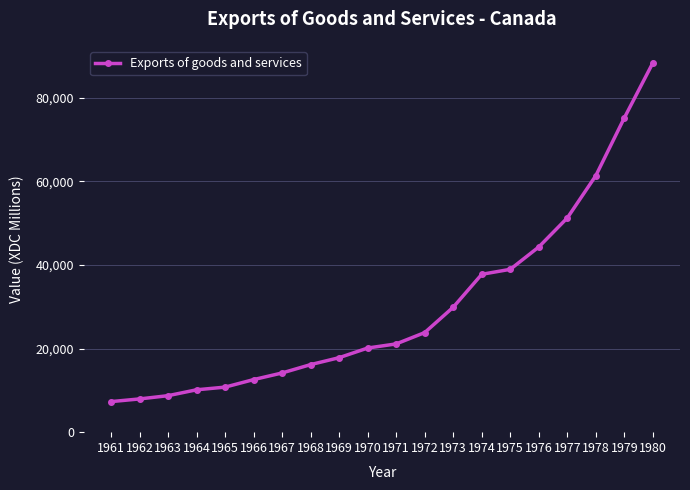

True or false: the data has more than 1 interior local peaks.

False